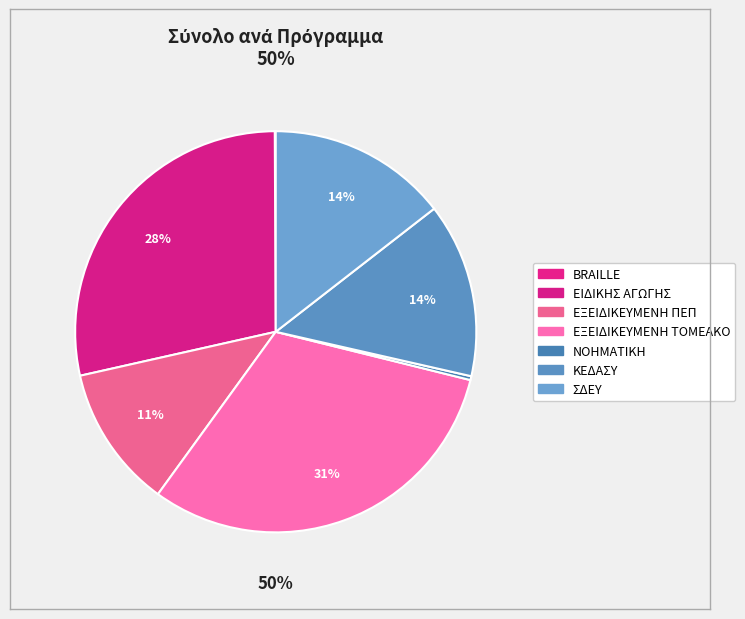

What percentage do ΝΟΗΜΑΤΙΚΗ and ΕΙΔΙΚΗΣ ΑΓΩΓΗΣ together represent?

28.8%